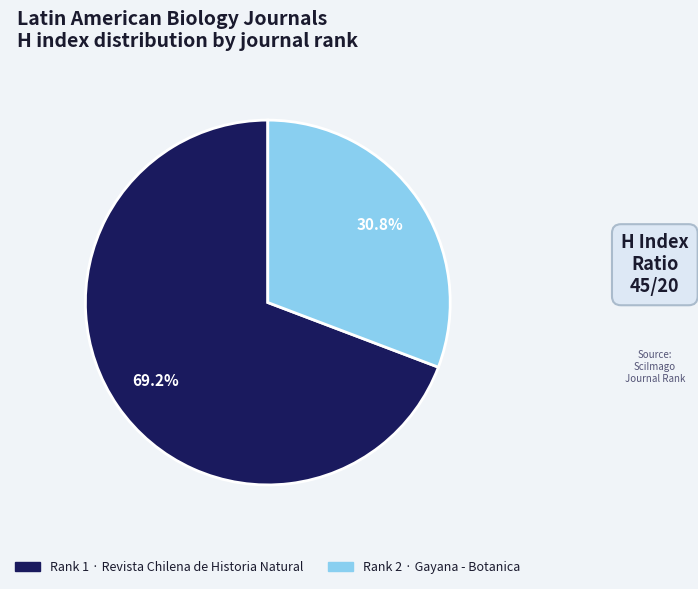

How many segments does this pie chart have?

2